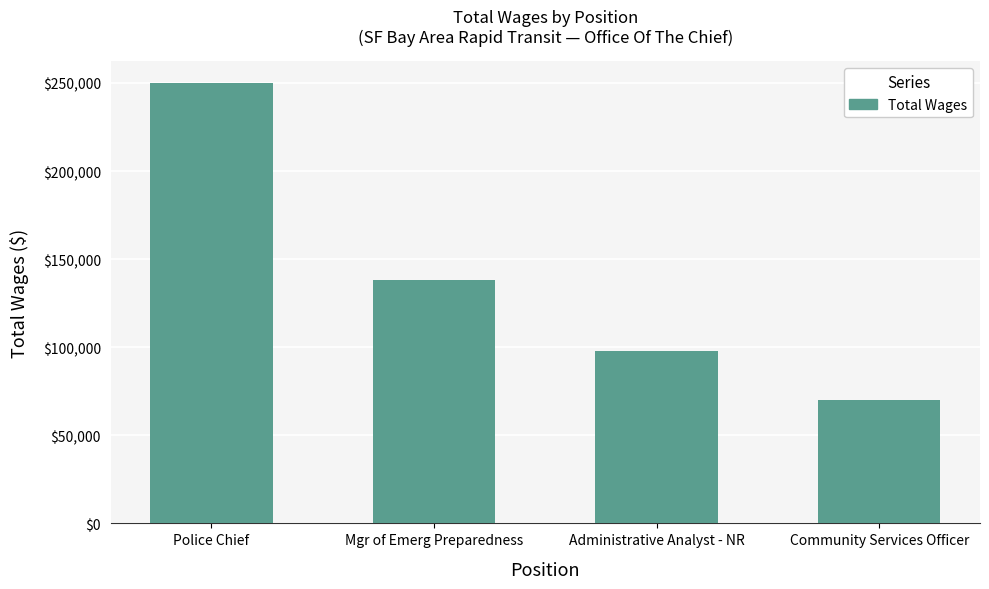

What is the change in value from Administrative Analyst - NR to Community Services Officer?

-27534